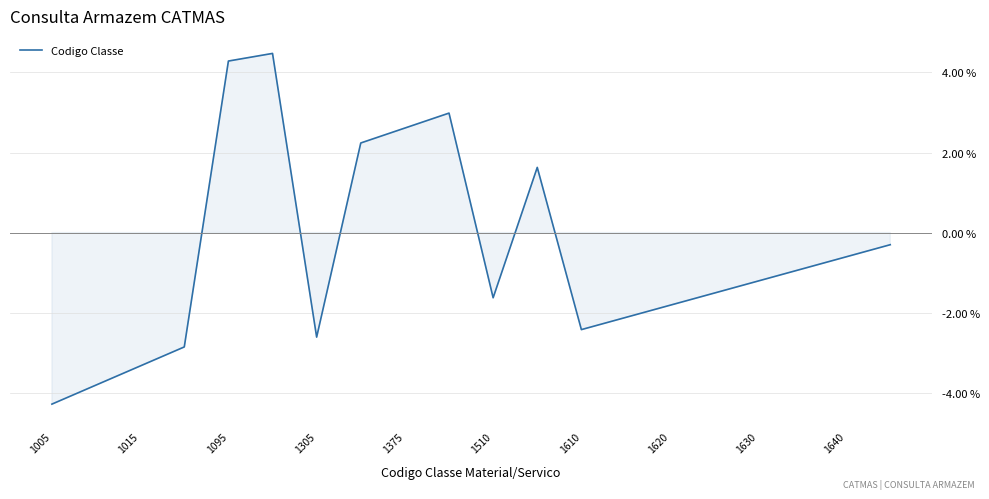

True or false: there are more than 1 points higher than both neighbors.

True